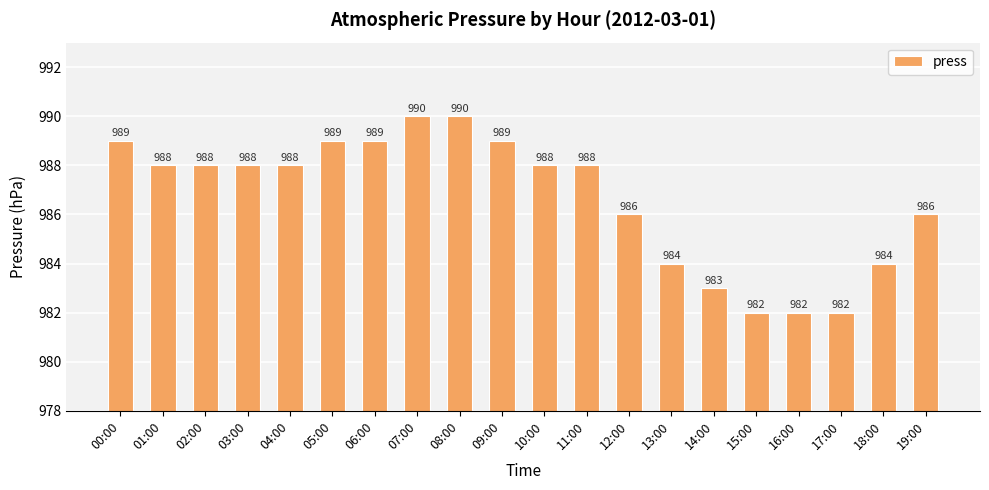

The value at 11:00 is 1577. True or false?

False